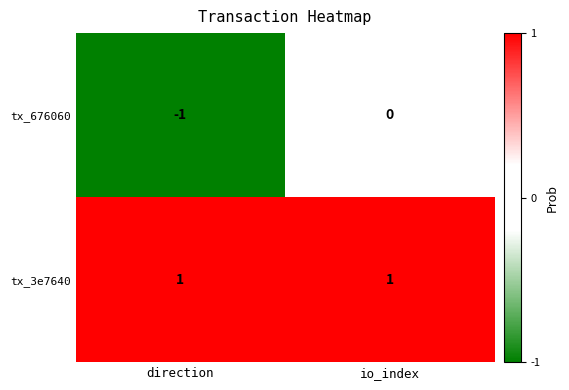

List the series in order of their peak value, lowest first.

tx_676060, tx_3e7640